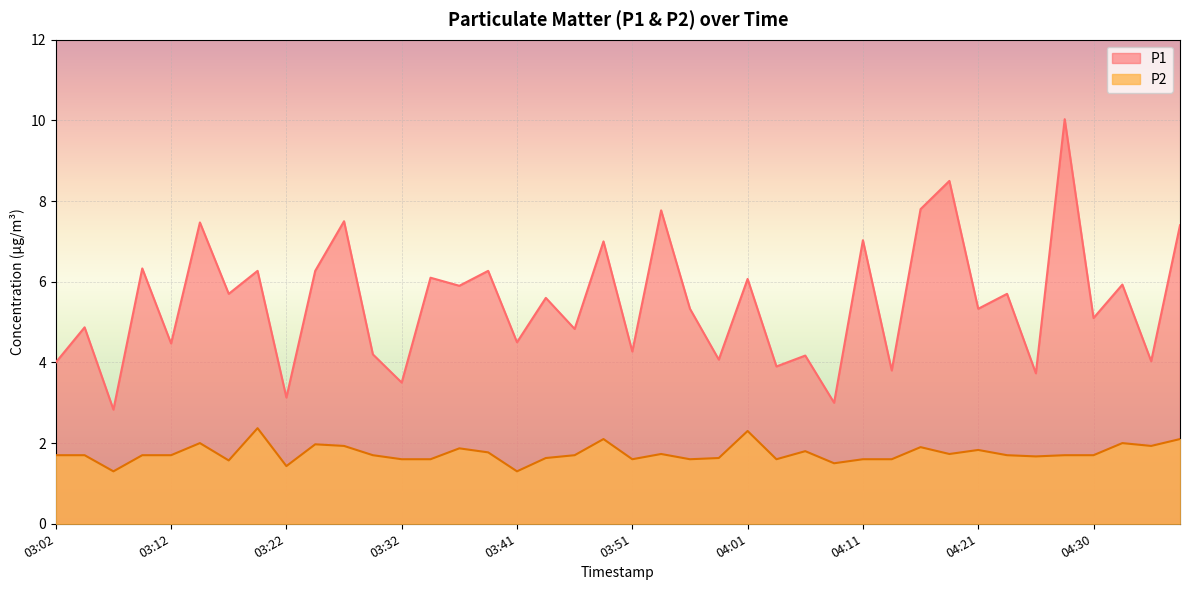

How many lines are shown in the chart?

2